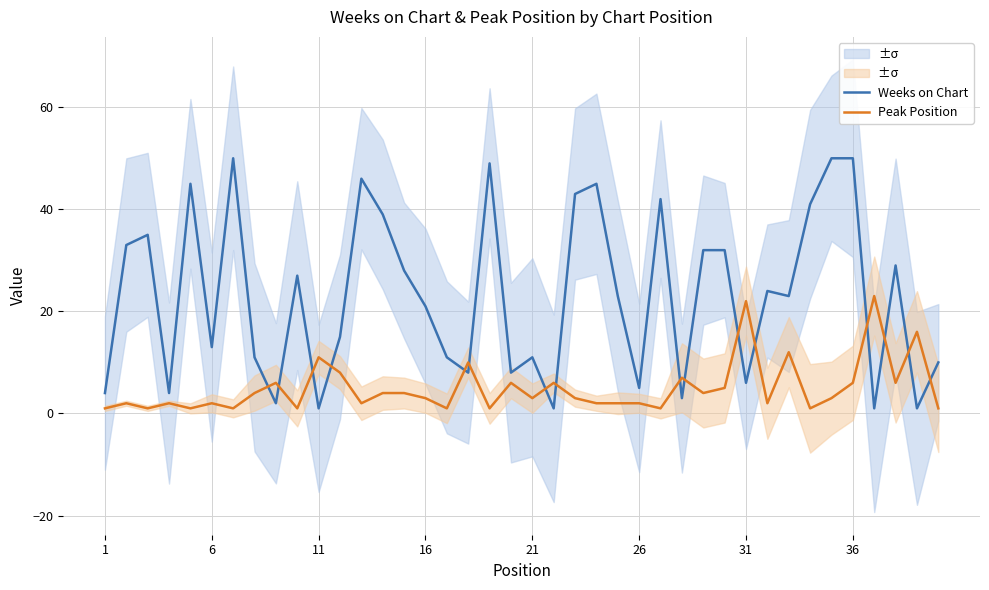

The Weeks on Chart series shows 29 at 36. True or false?

False